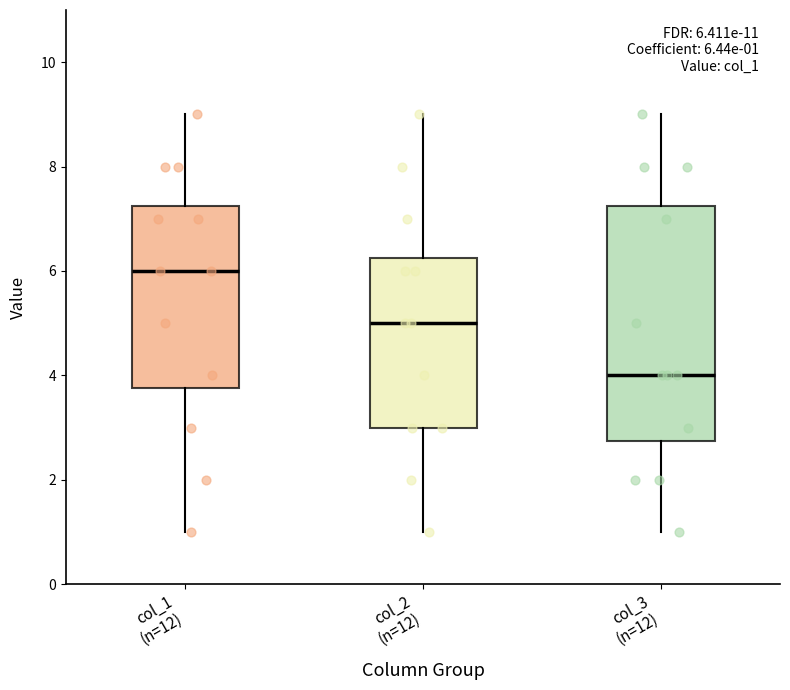

Which box is the tallest, from its lower edge to its upper edge?

col_3 (n=12)